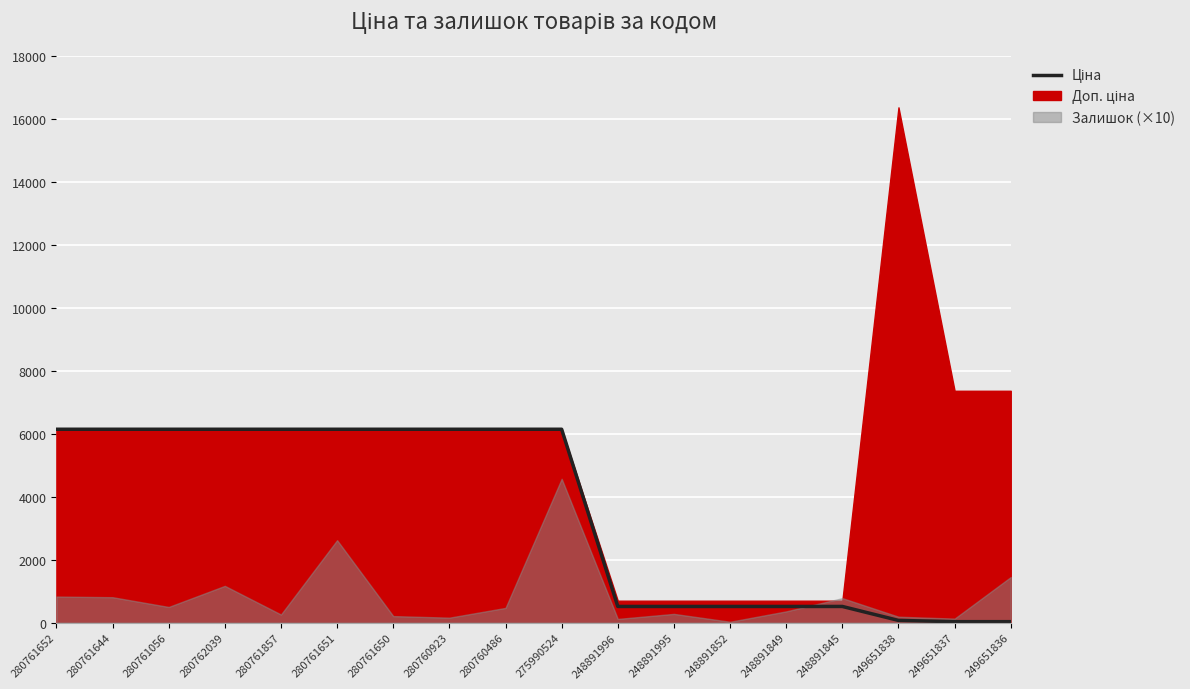

What is the value of the 1st point from the left?

6143.2